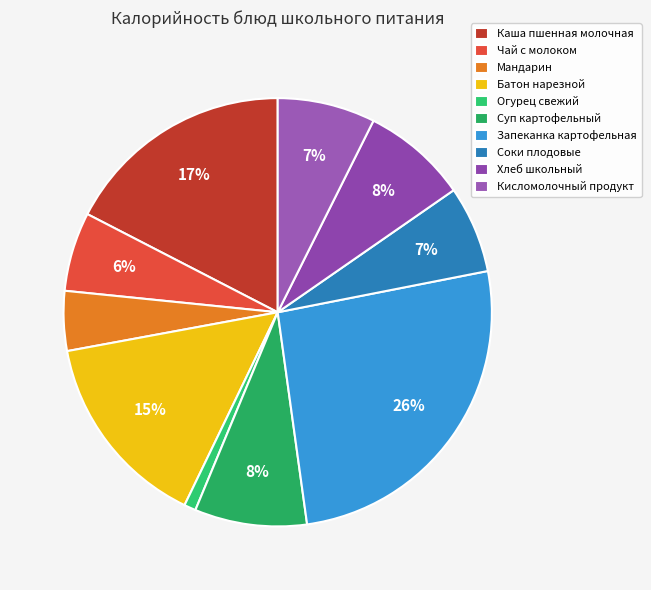

To the nearest percent, what portion does Соки плодовые represent?

7%